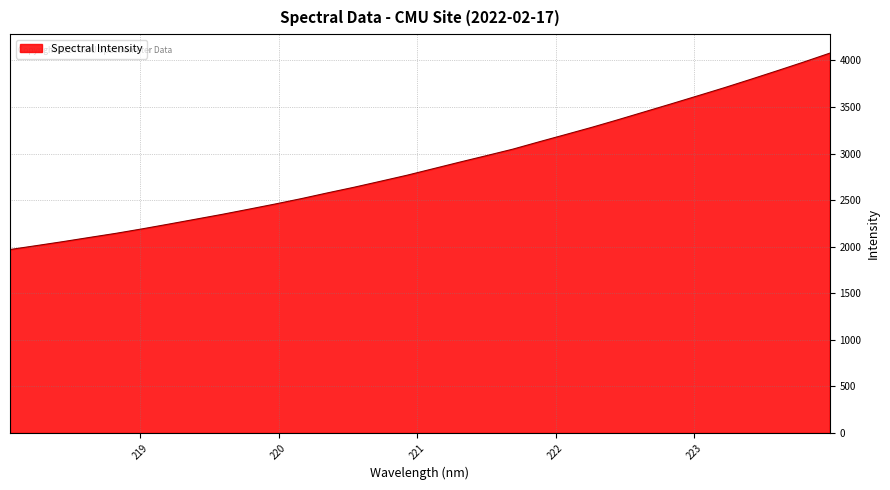

Reading left to right, list all the values displayed in this chart.

1969.3	2011.4	2054.1	2098.9	2143.1	2191.5	2242.4	2294.3	2346.2	2401.2	2457.1	2515.4	2577.8	2638.1	2702.3	2767.0	2837.6	2908.1	2977.1	3046.8	3126.1	3203.8	3282.3	3364.6	3449.2	3533.8	3619.9	3706.4	3796.5	3888.2	3981.6	4078.2